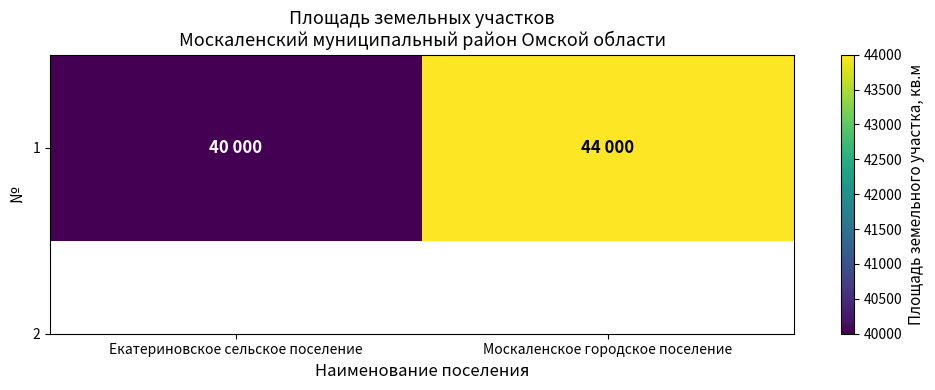

What is the ratio of the value at Москаленское городское поселение to the value at Екатериновское сельское поселение?

1.1